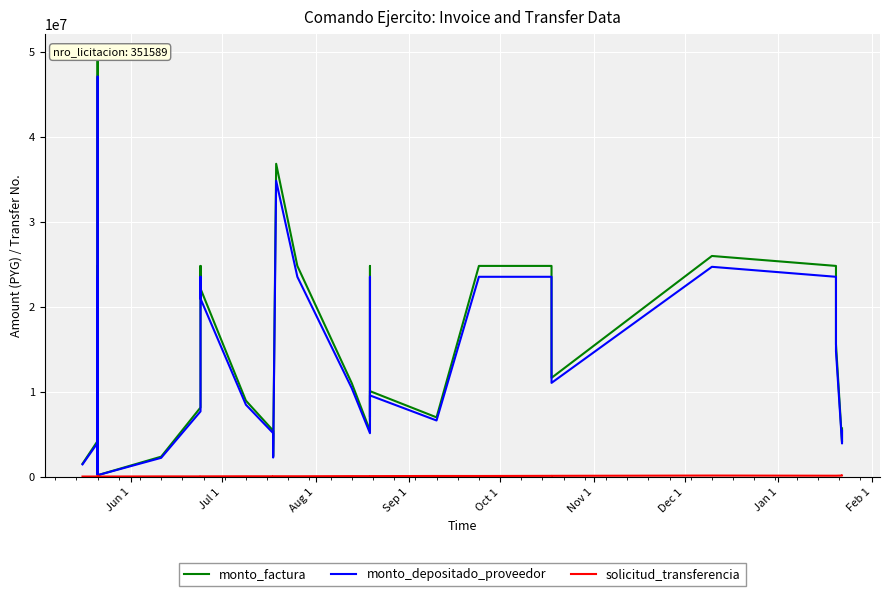

Is it true that monto_factura equals 2005380 at Jan 1?

False